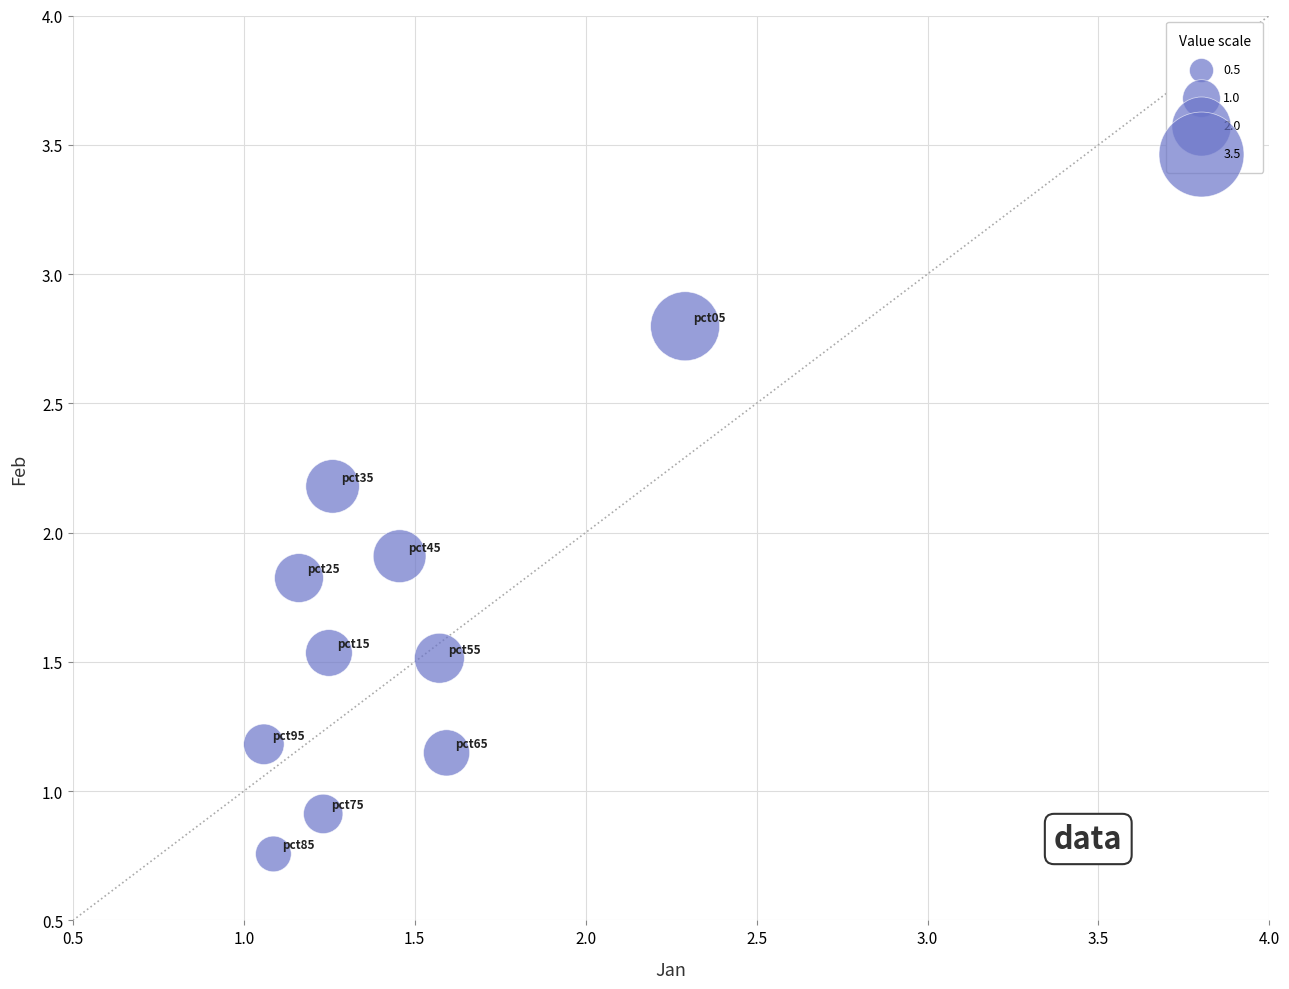

What is the average Y value?

1.6